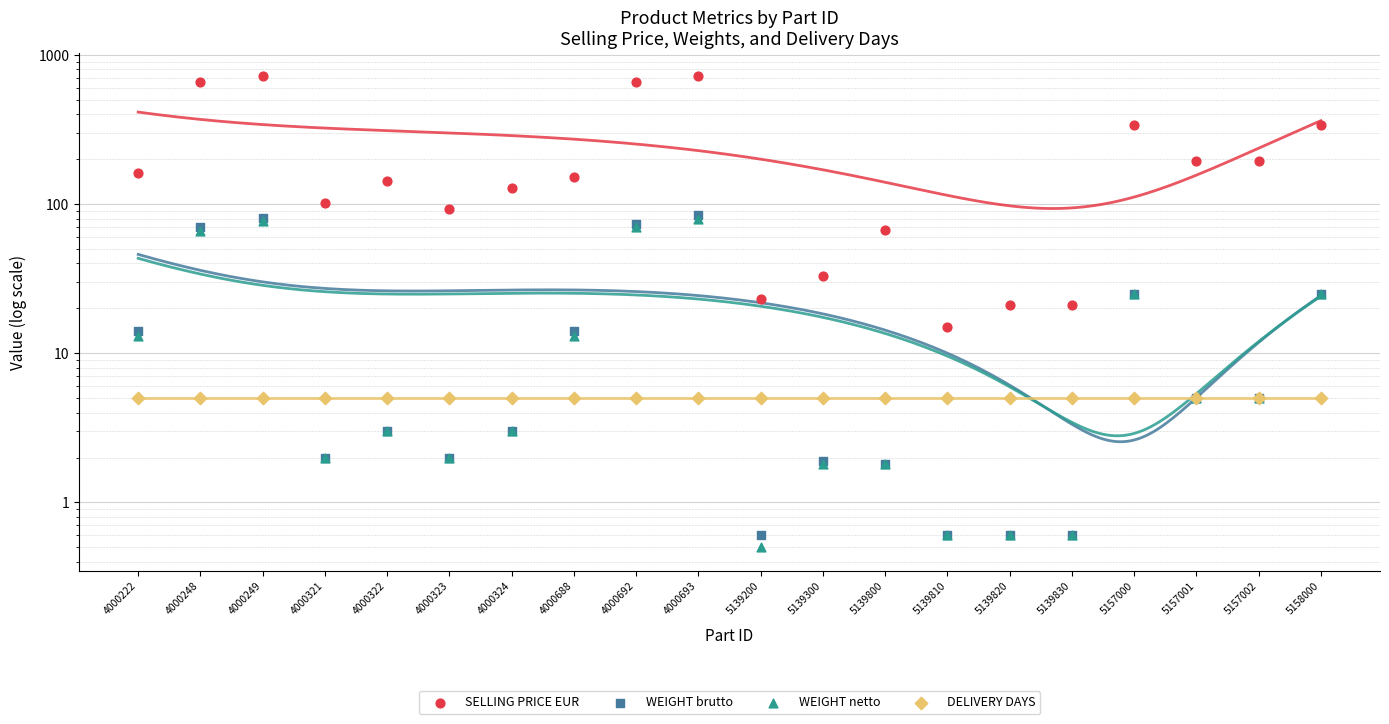

Which series has the largest total across all categories?

SELLING PRICE EUR